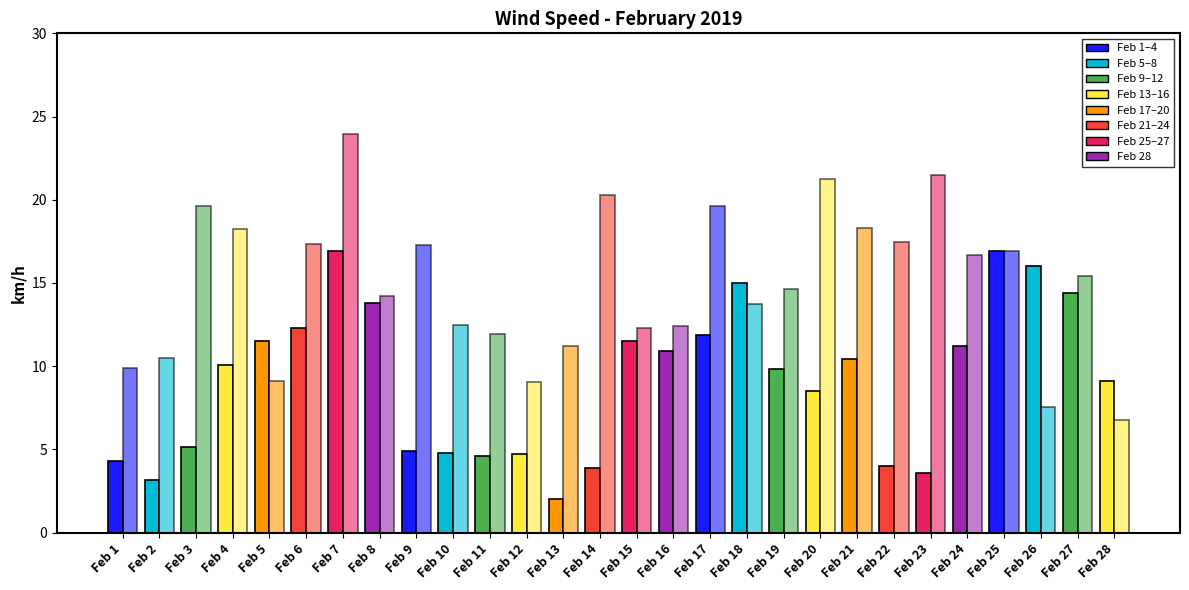

What is the total value across all series at Feb 24?

27.9